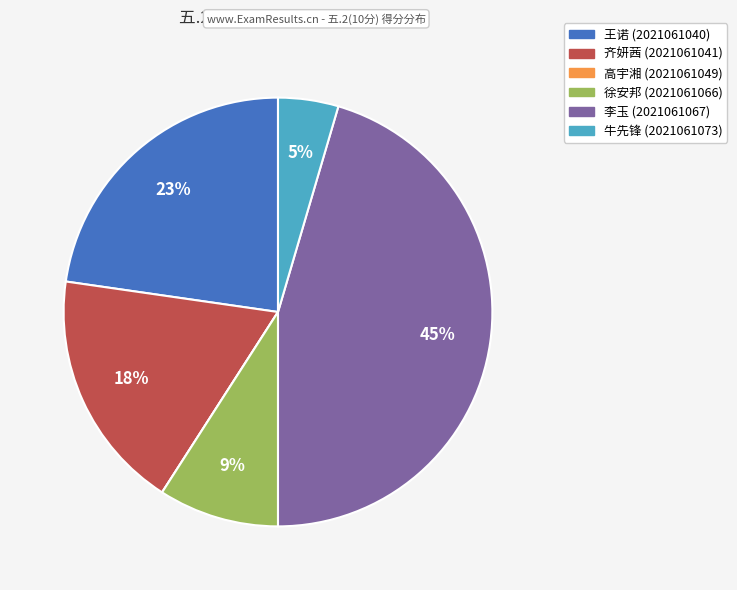

To the nearest percent, what is the average slice percentage?

17%